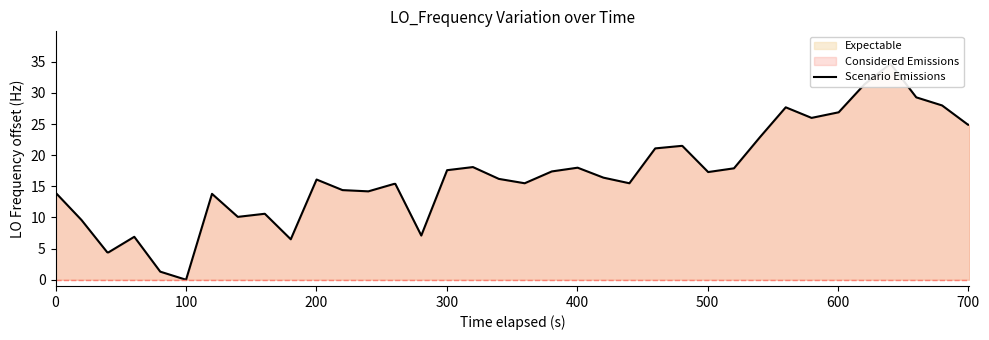

How many interior local valleys (lower than both neighbors) does the data have?

9